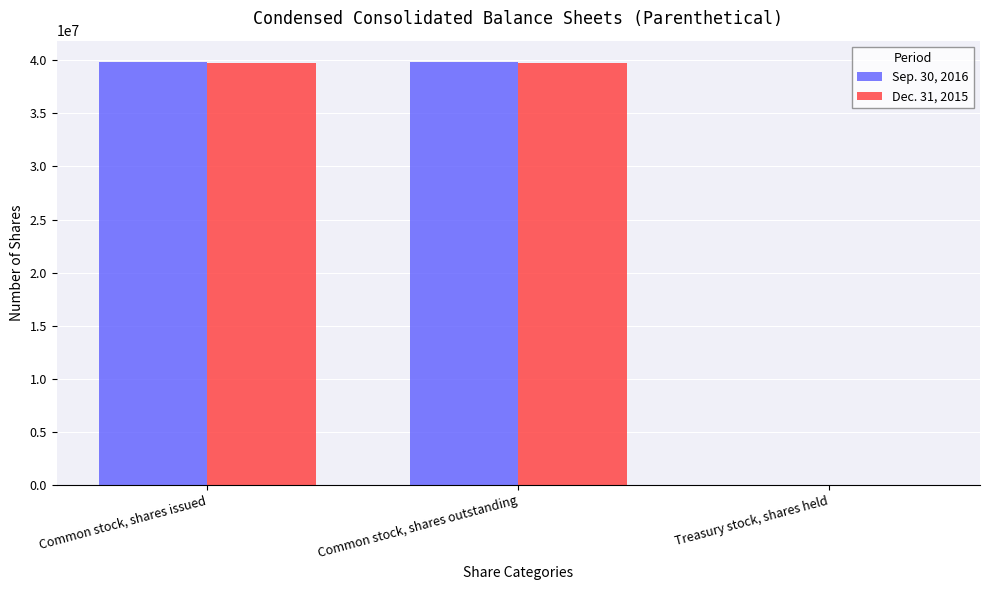

Which series has the widest spread of values?

Sep. 30, 2016